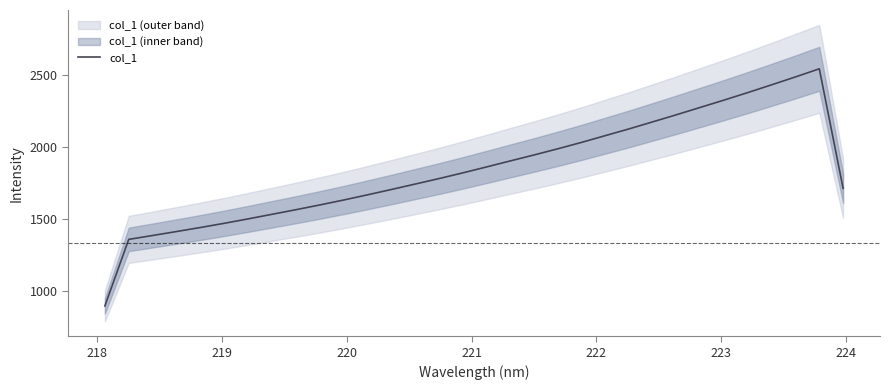

What is the greatest value displayed?

2546.0